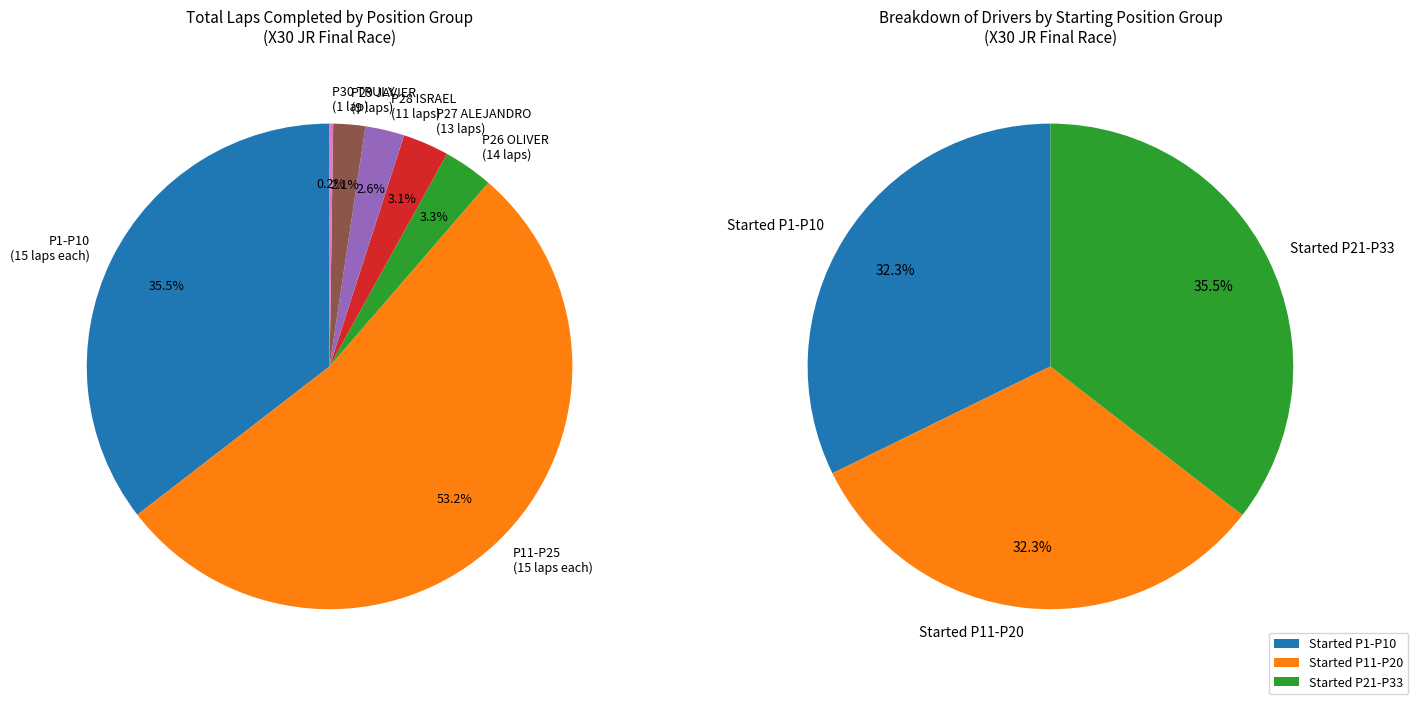

Is the sum of TRULY ADAMS and PATRICIO GONZALEZ greater than half?

No